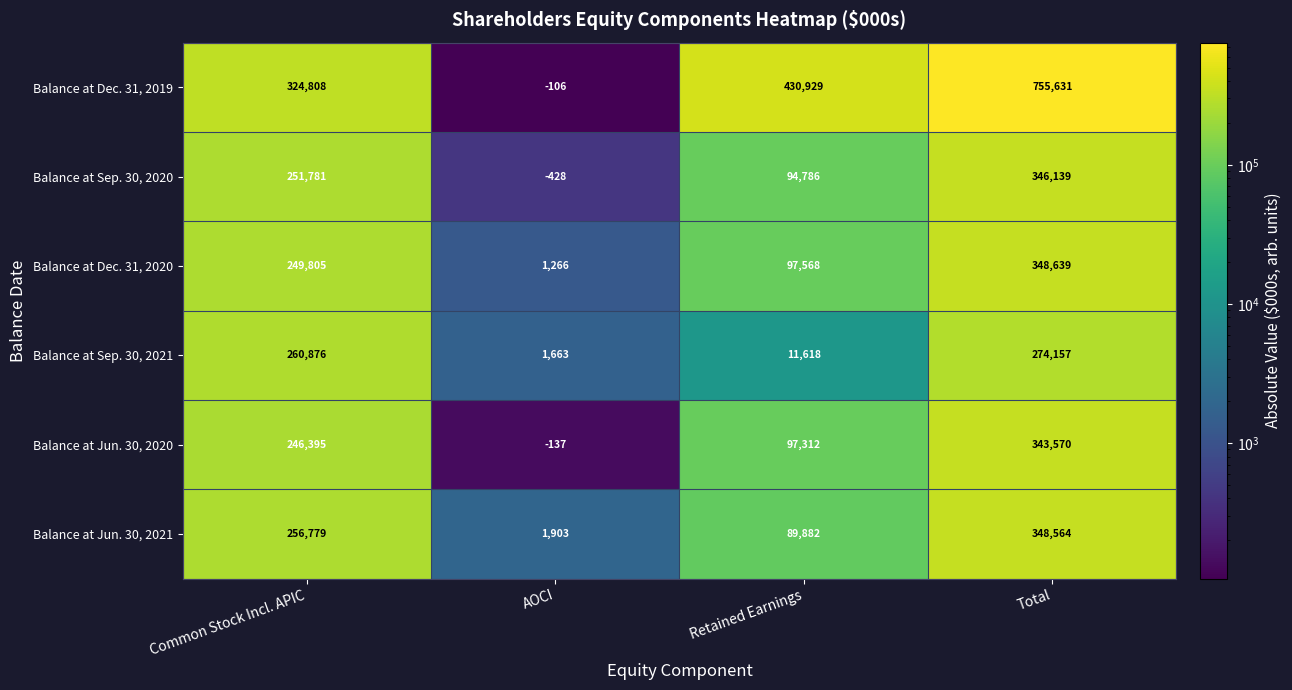

What is the total value across all series at Common Stock Incl. APIC?

1590444